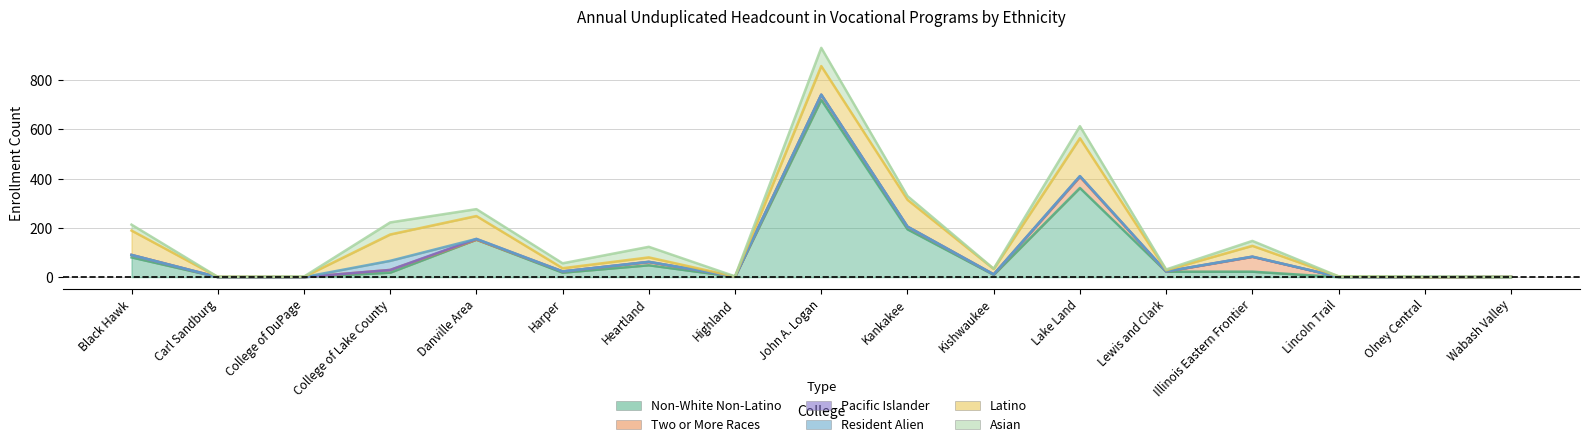

Which series changed the most between Harper and Olney Central?

Non-White Non-Latino